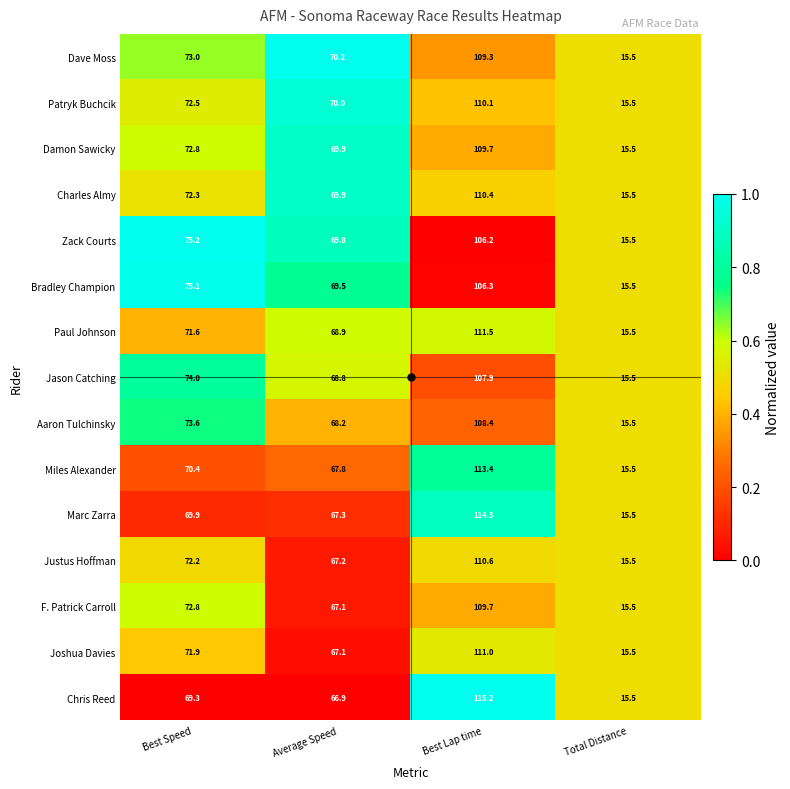

Rank the categories by Chris Reed value from highest to lowest.

Best Lap time, Best Speed, Average Speed, Total Distance